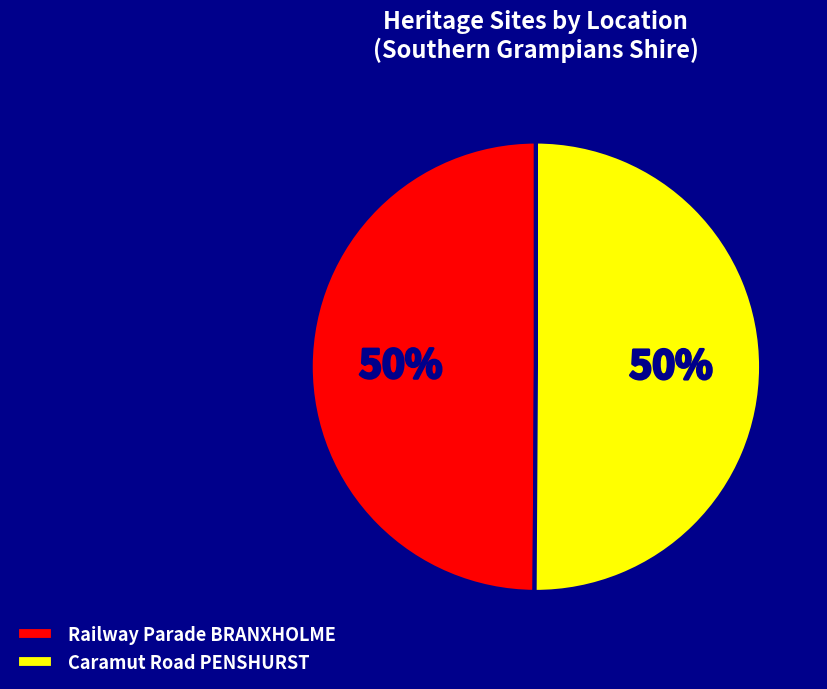

Combined, do Caramut Road PENSHURST and Railway Parade BRANXHOLME account for over 50%?

Yes